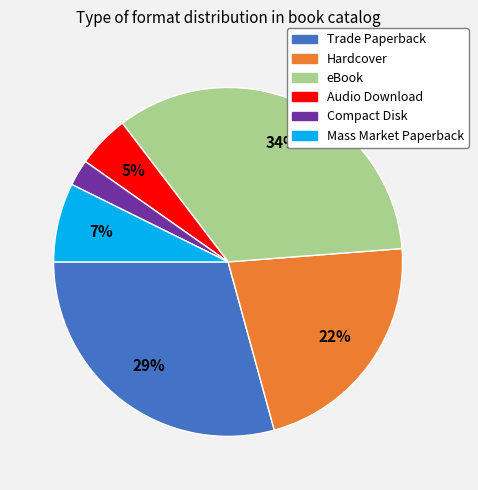

Is Trade Paperback the majority of the pie?

No